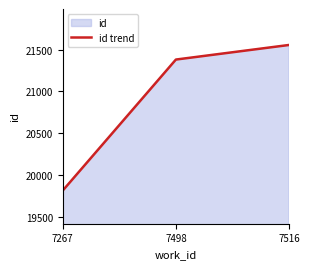

Which category has the lowest value across all series?

7267